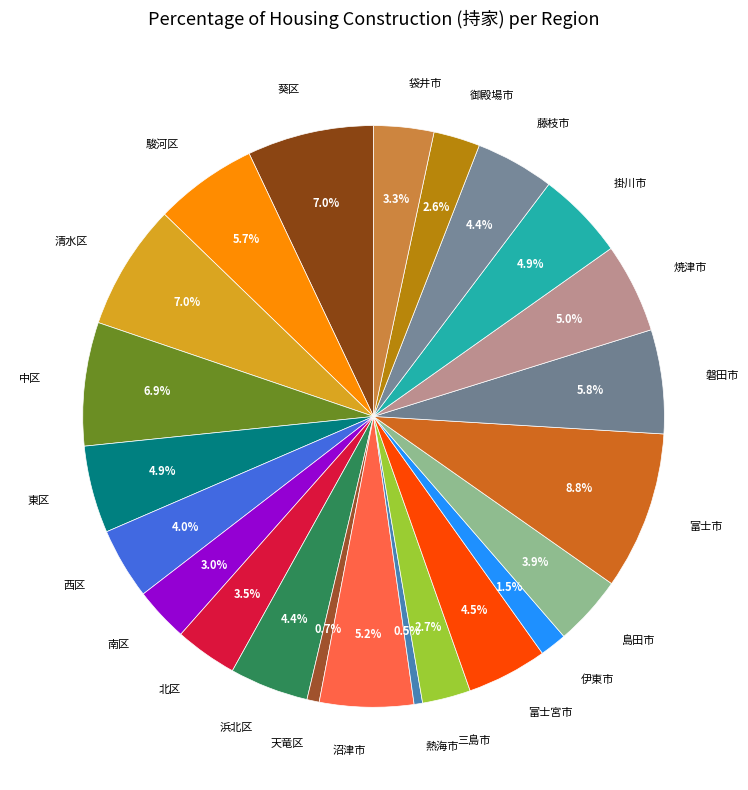

What portion of the pie excludes 駿河区?

94.3%